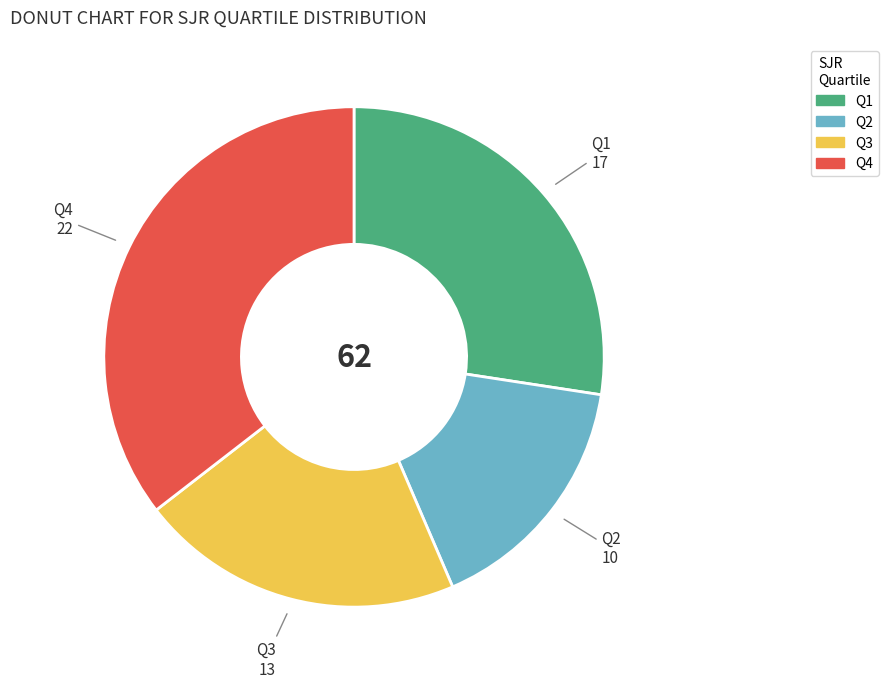

Is there a majority slice in this chart?

No